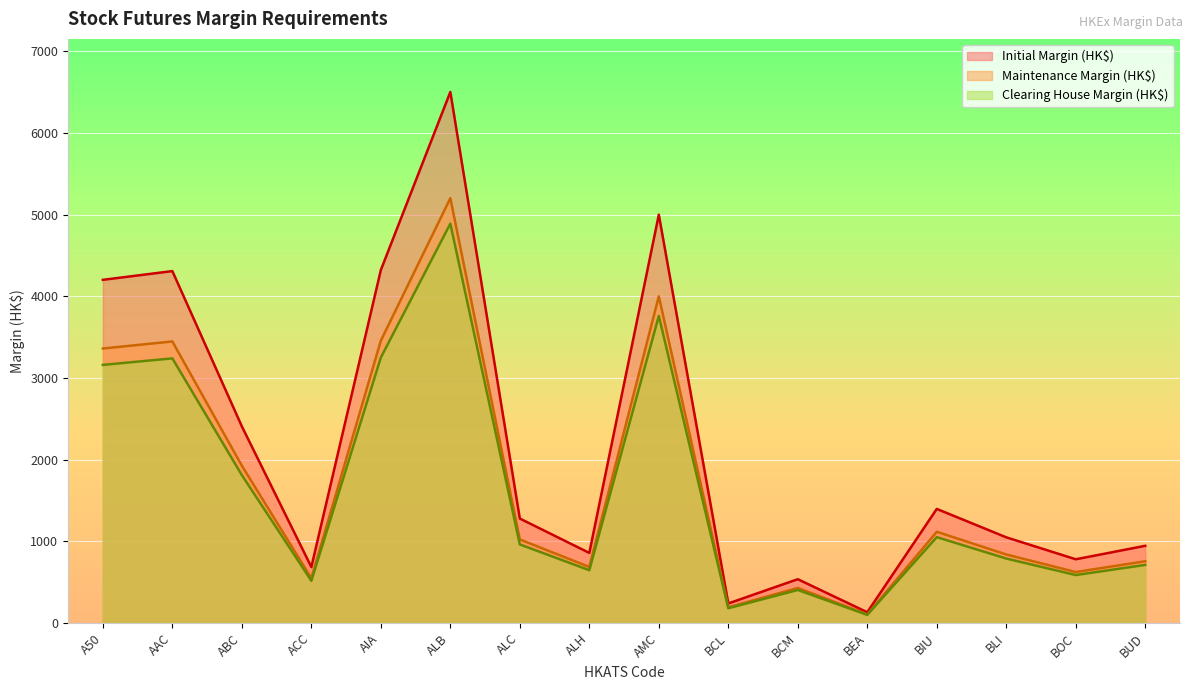

What is the difference between the maximum and minimum values in the Clearing House Margin (HK$) series?

4792